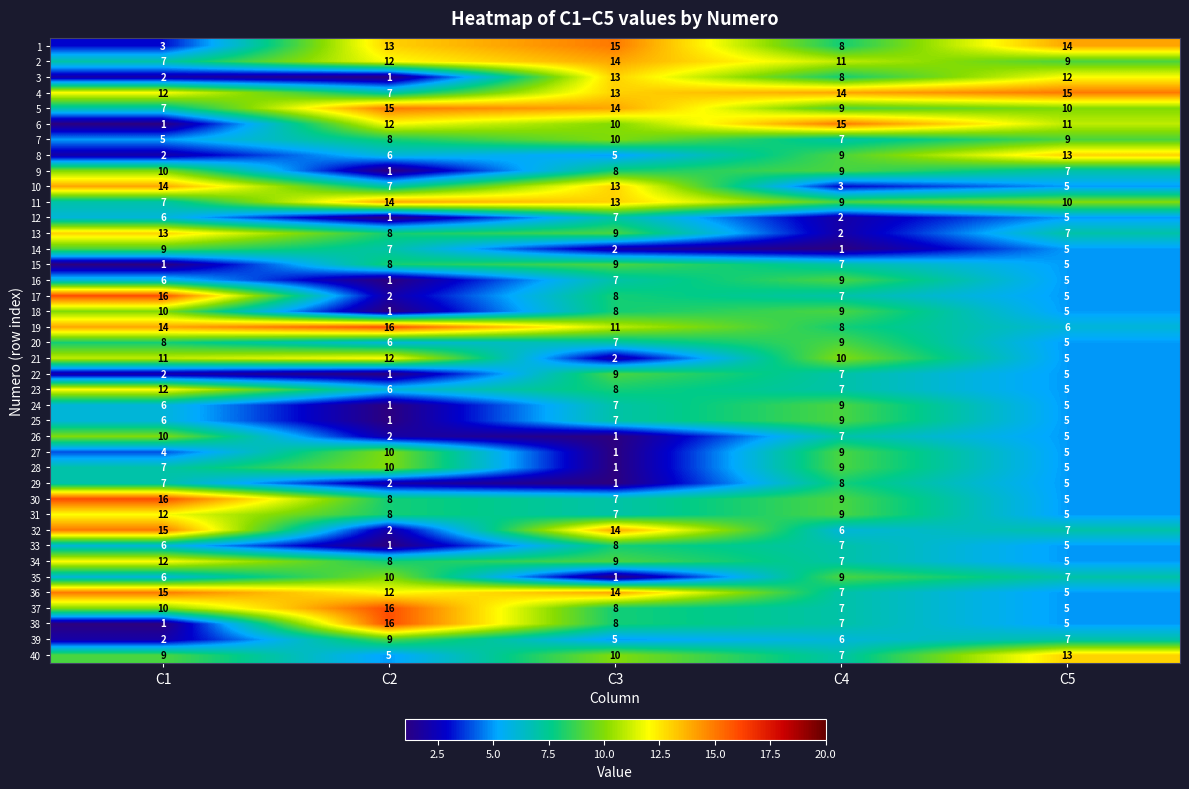

What is the maximum value shown in the chart?

16